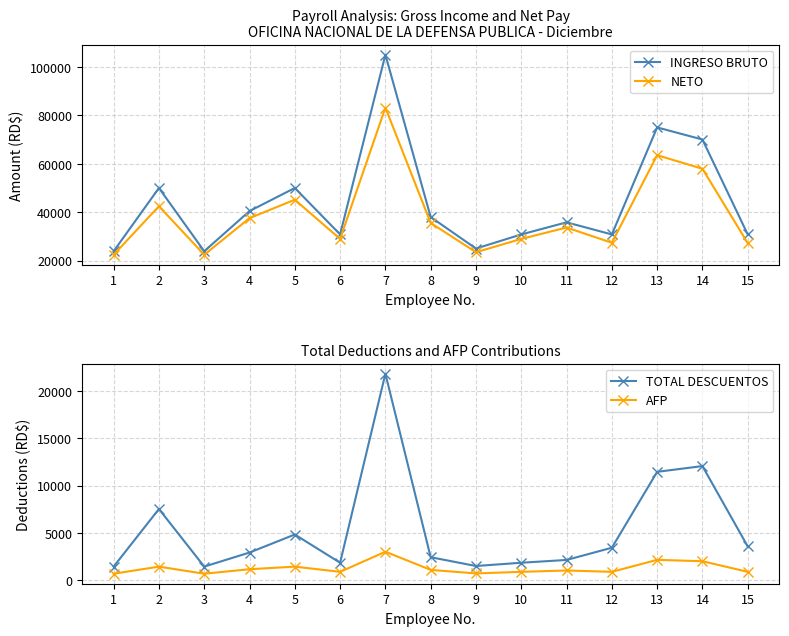

How many data points in TOTAL DESCUENTOS are less than 2926?

7